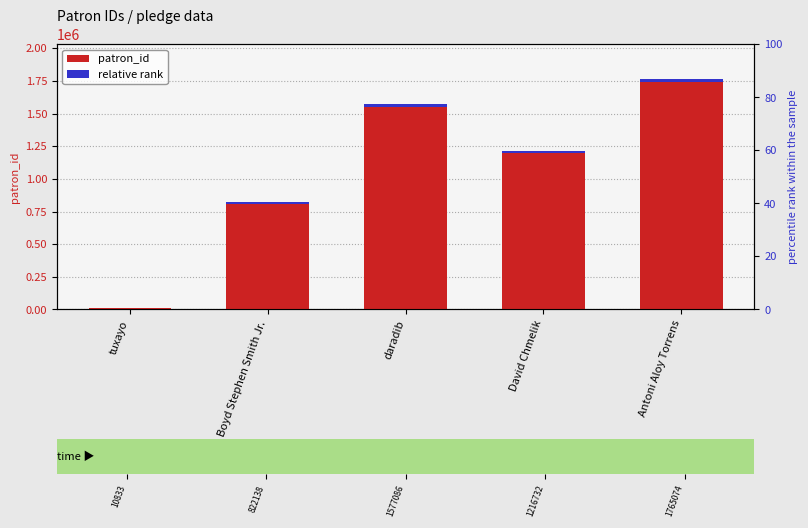

Is it true that patron_id equals 1577086.0 at daradib?

True